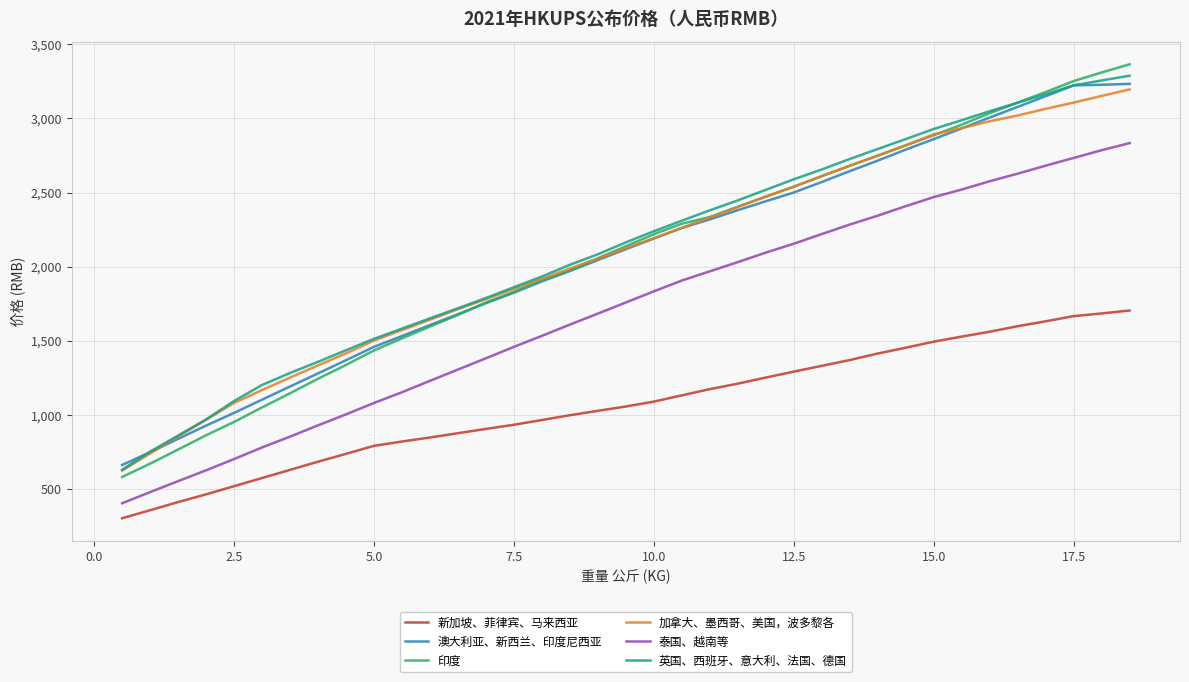

What is the sum of all 印度 values?

76721